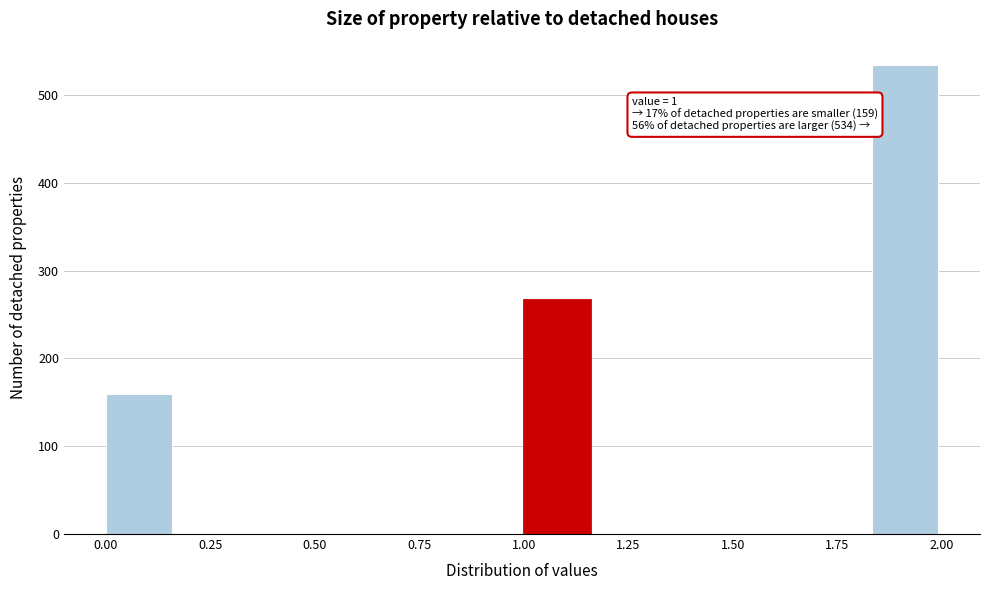

Around what value on the x-axis is the tallest bar? Give the approximate position of its centre, as read against the axis.

1.90